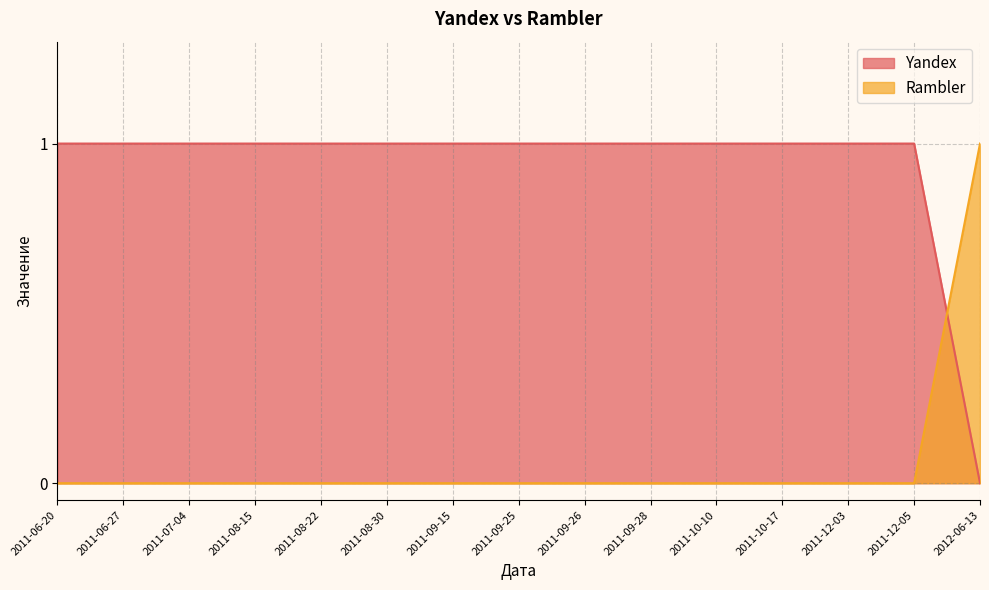

What is the value of the Yandex point at the 6th from the left?

1